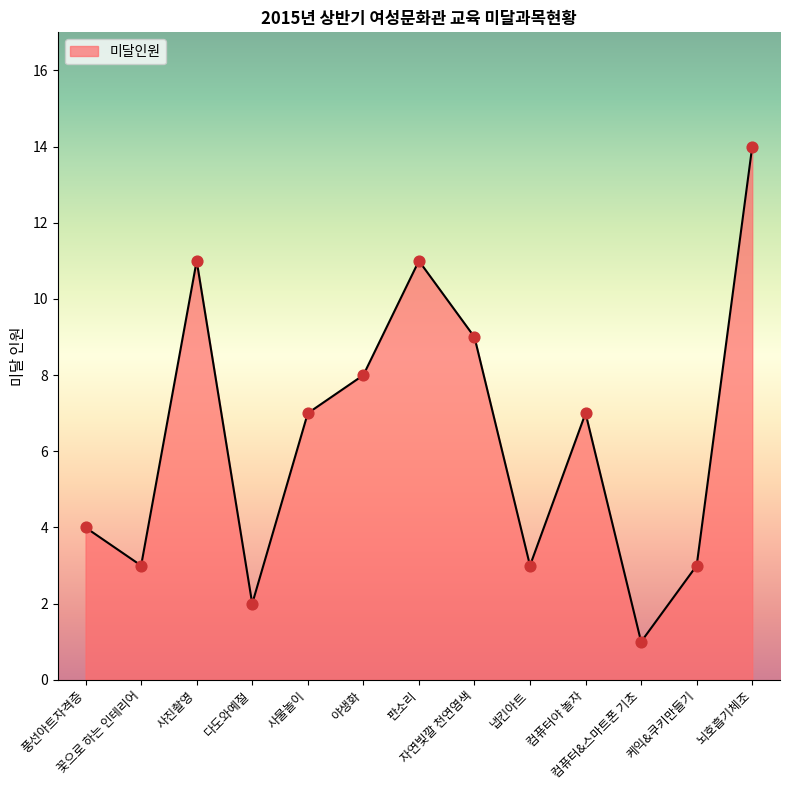

Between 판소리 and 다도와예절, which is larger?

판소리